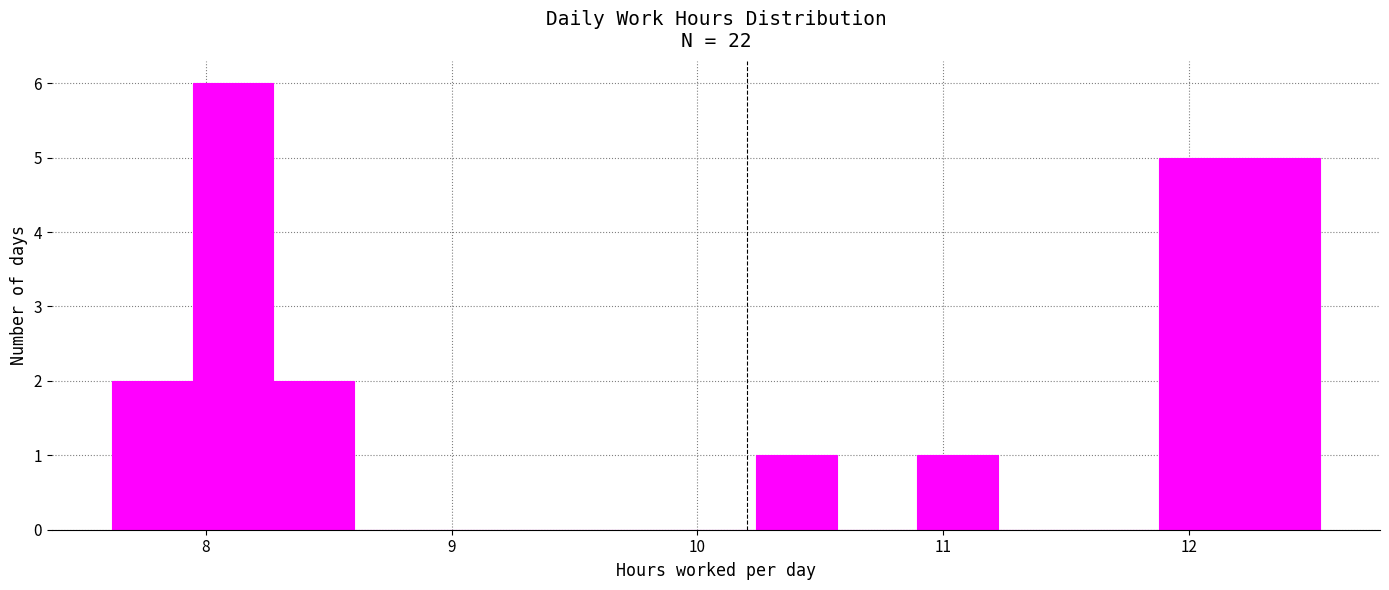

Around what value on the x-axis is the tallest bar? Give the approximate position of its centre, as read against the axis.

8.1